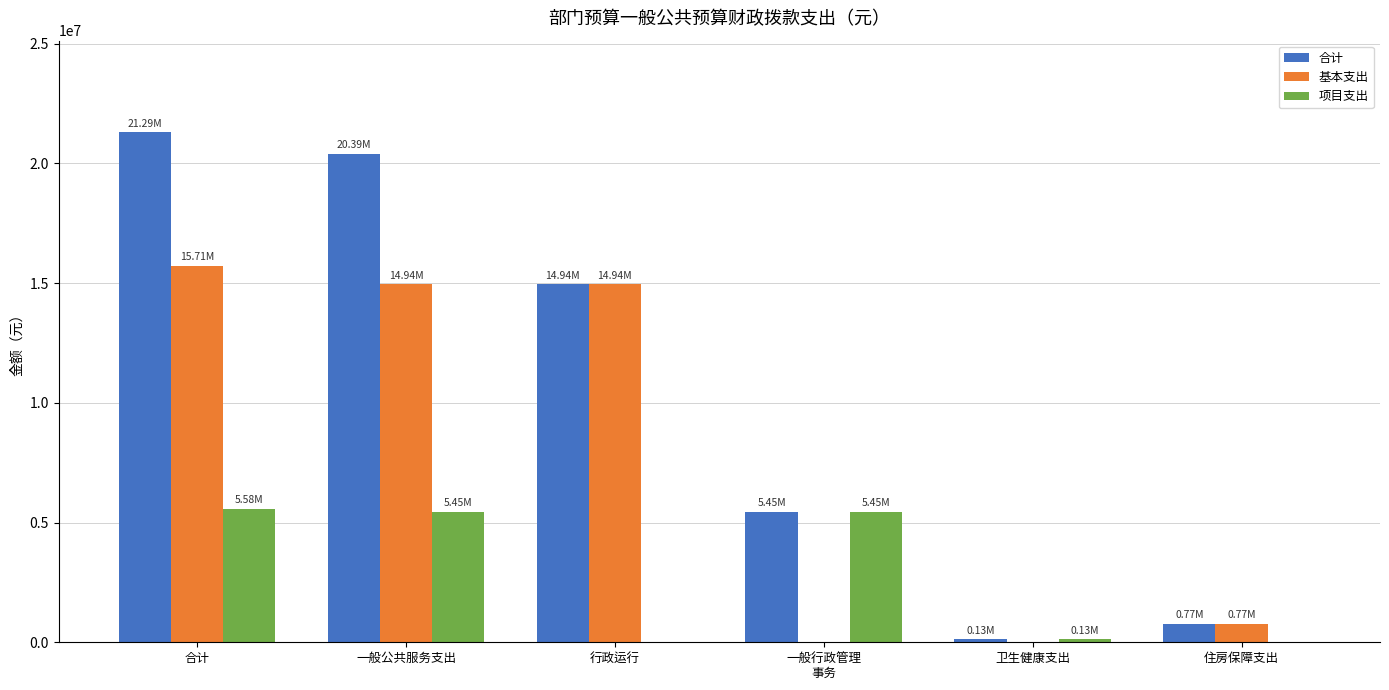

Reading left to right, what are all the values shown in this chart?

合计: 21287022.0	20392398.0	14944398.0	5448000.0	127500.0	767124.0
基本支出: 15711522.0	14944398.0	14944398.0	0.0	0.0	767124.0
项目支出: 5575500.0	5448000.0	0.0	5448000.0	127500.0	0.0